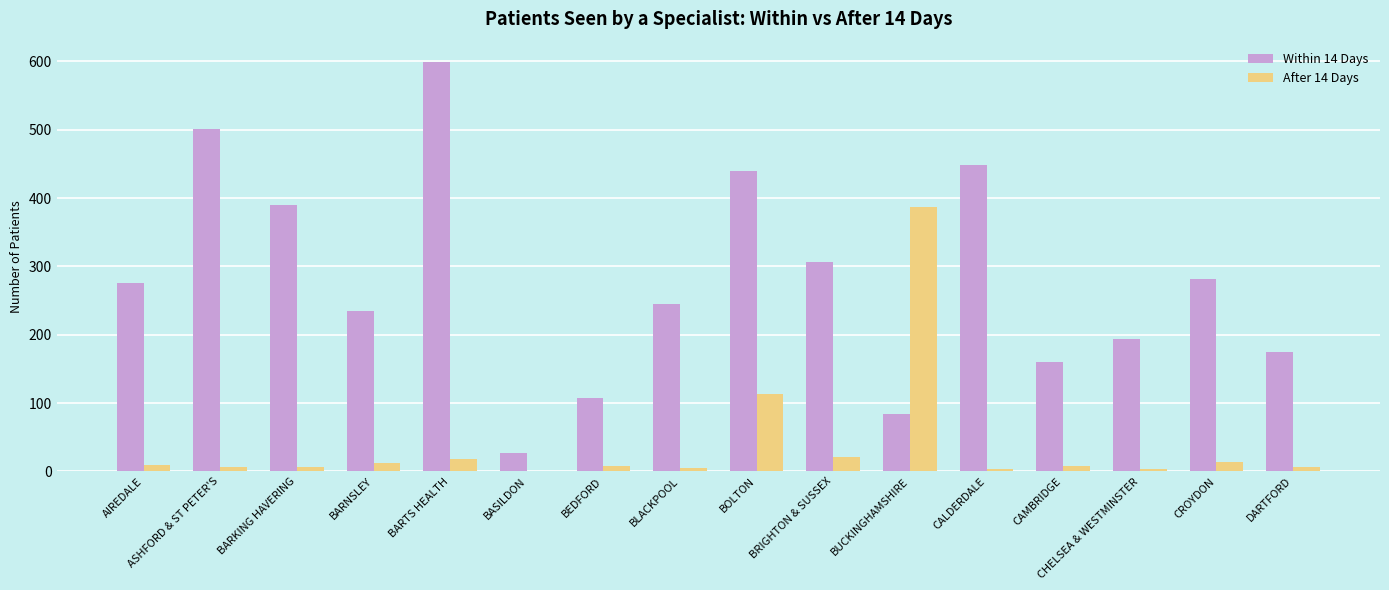

At which category is the sum across all series the highest?

BARTS HEALTH